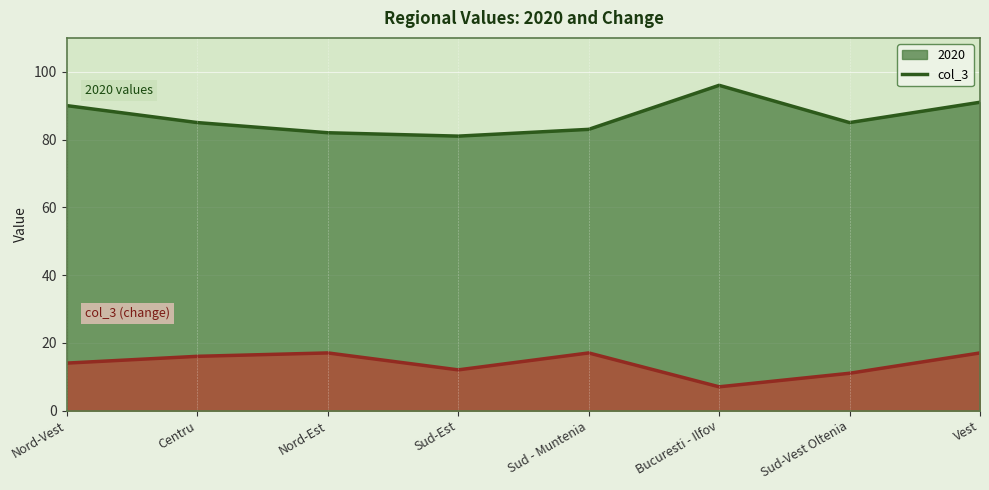

Where is the first local maximum for col_3?

Nord-Est